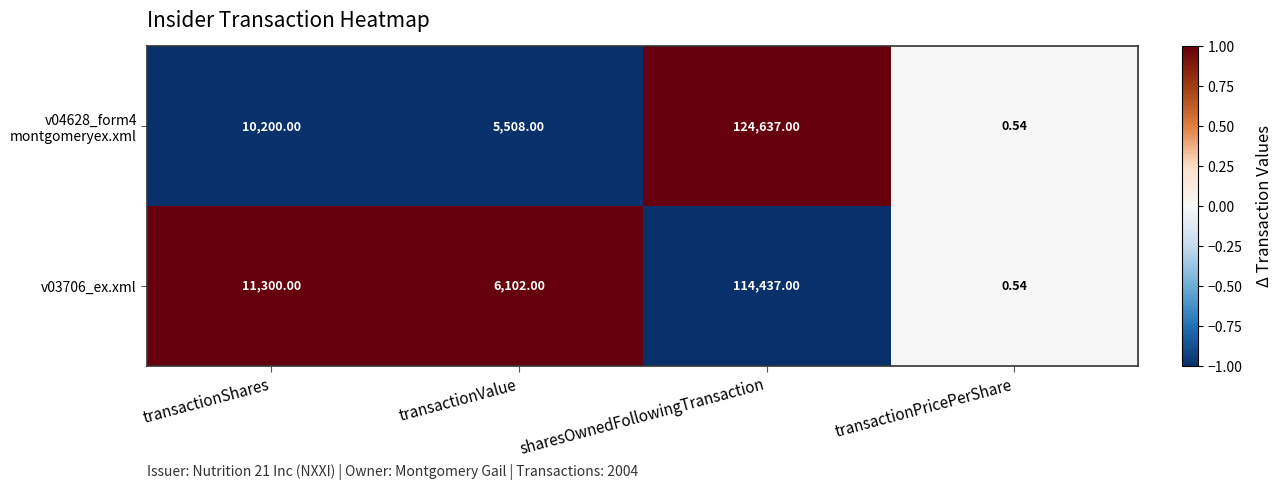

List the labels in order of v03706_ex.xml value, smallest first.

transactionPricePerShare, transactionValue, transactionShares, sharesOwnedFollowingTransaction